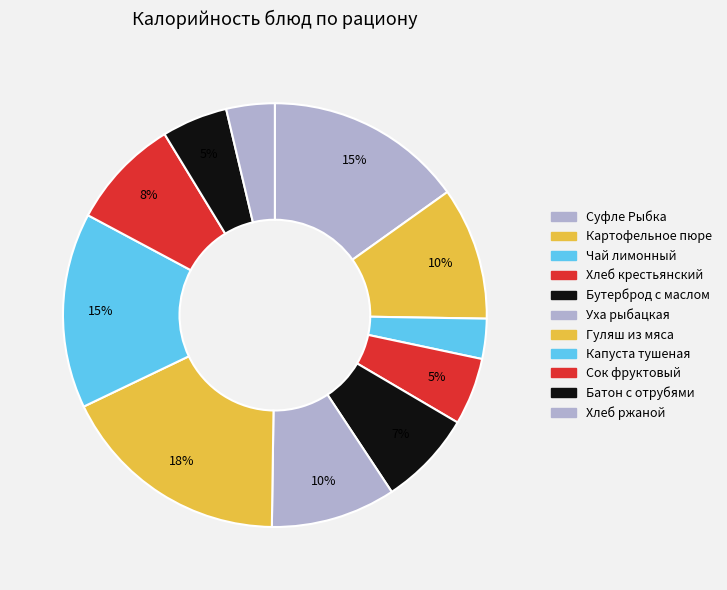

Which slice is the largest?

Гуляш из мяса